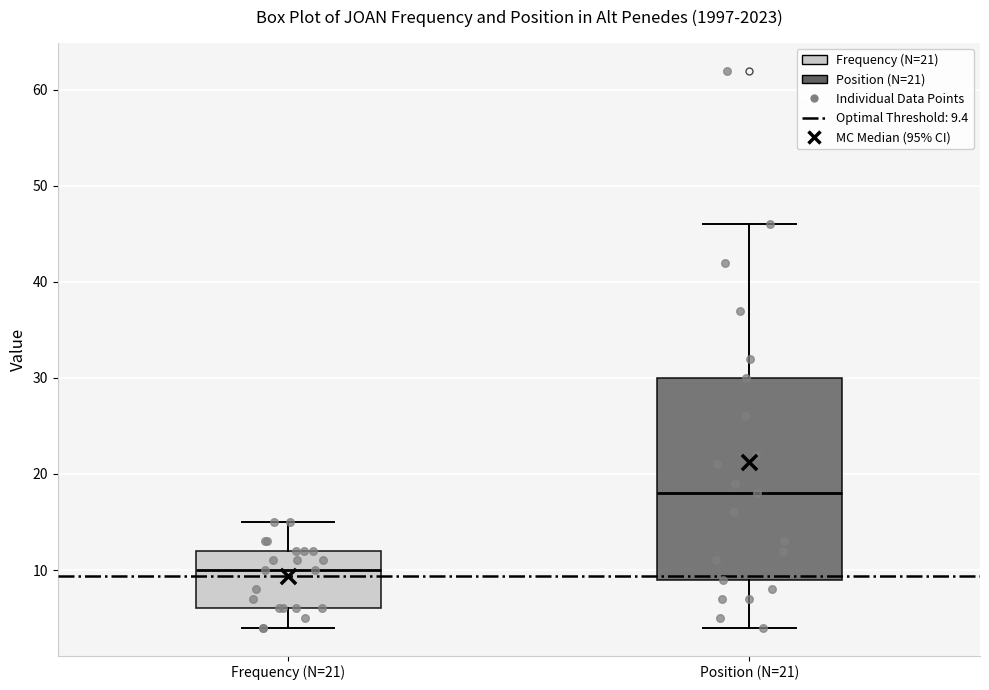

Reading left to right, read every box against the y-axis: the position of its median line, the range the box covers, and the ends of its whiskers. The values are not printed on the chart, so give them approximately, as read against the axis.

Frequency (N=21): median 10, box 6 to 12, whiskers 4 to 15
Position (N=21): median 18, box 9 to 30, whiskers 4 to 46